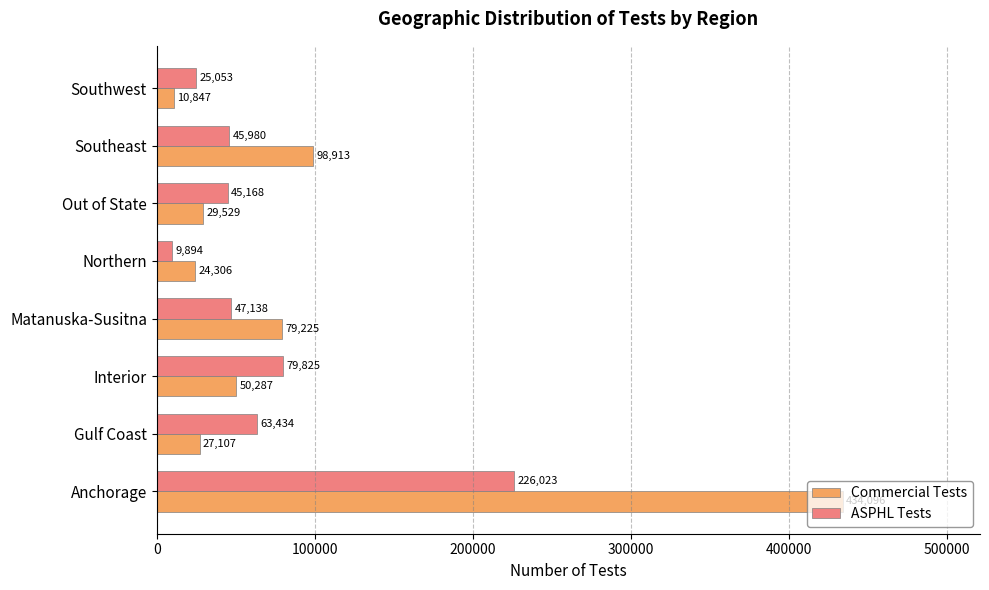

What is the sum of all Commercial Tests values?

754310